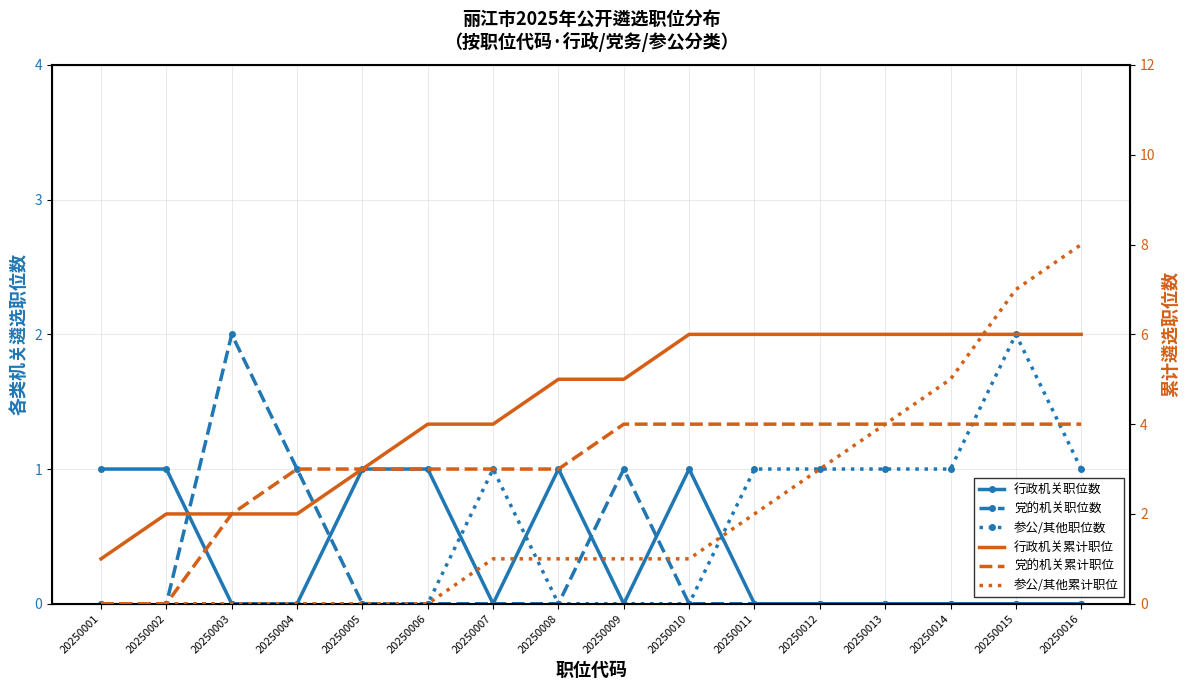

Where do 党的机关累计职位 and 行政机关职位数 first cross each other?

20250002 and 20250003